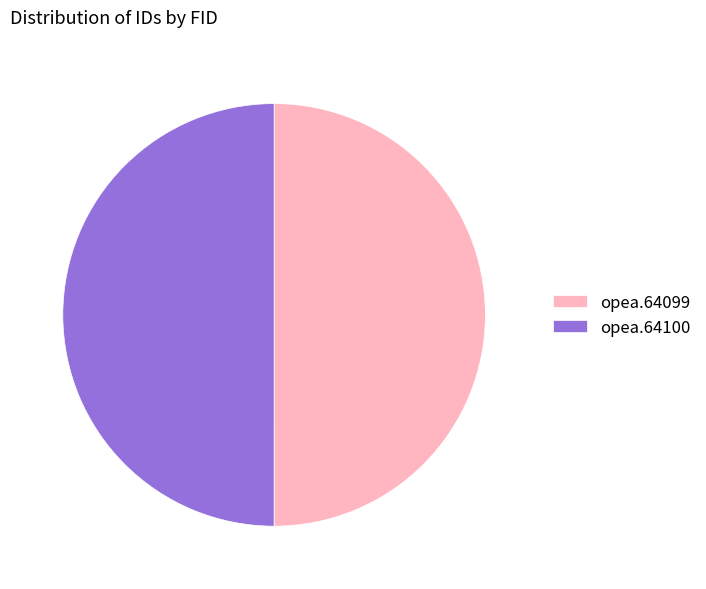

Approximately how many times larger is the value at opea.64100 compared to opea.64099?

1.0